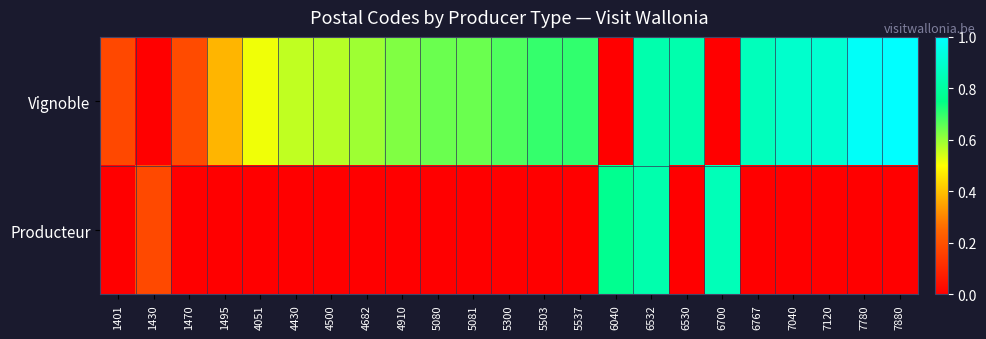

Reading left to right, transcribe all the data shown in this chart.

Vignoble: 1401=0.2	1430=0.0	1470=0.2	1495=0.4	4051=0.5	4430=0.6	4500=0.6	4682=0.6	4910=0.6	5080=0.6	5081=0.6	5300=0.7	5503=0.7	5537=0.7	6040=0.0	6532=0.8	6530=0.8	6700=0.0	6767=0.9	7040=0.9	7120=0.9	7780=1.0	7880=1.0
Producteur: 1401=0.0	1430=0.2	1470=0.0	1495=0.0	4051=0.0	4430=0.0	4500=0.0	4682=0.0	4910=0.0	5080=0.0	5081=0.0	5300=0.0	5503=0.0	5537=0.0	6040=0.8	6532=0.8	6530=0.0	6700=0.9	6767=0.0	7040=0.0	7120=0.0	7780=0.0	7880=0.0